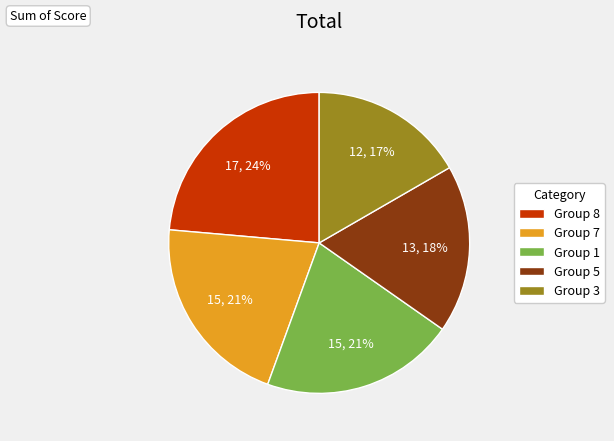

Which has a higher value, Group 3 or Group 1?

Group 1